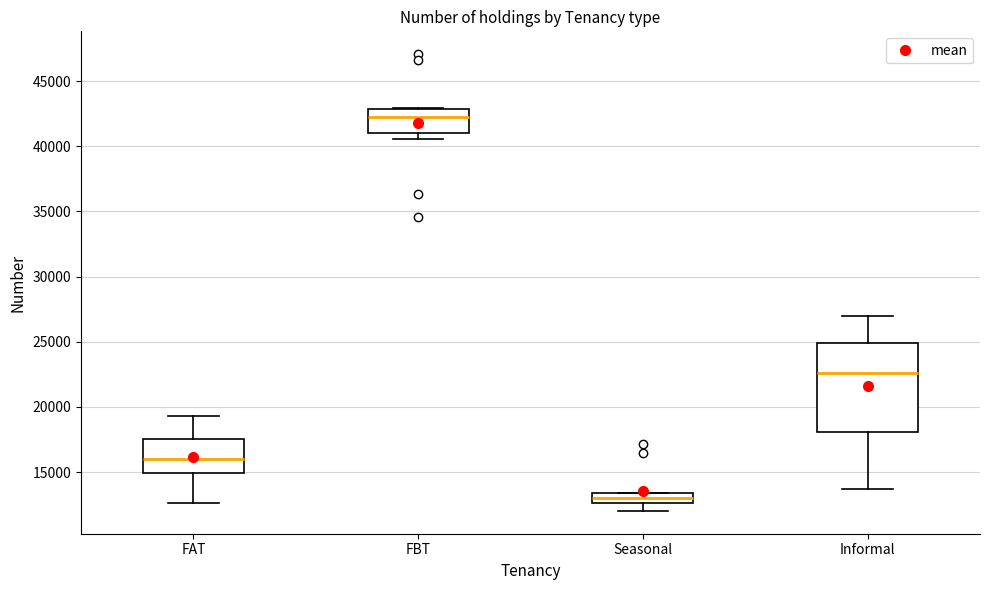

Which box is the tallest, from its lower edge to its upper edge?

Informal